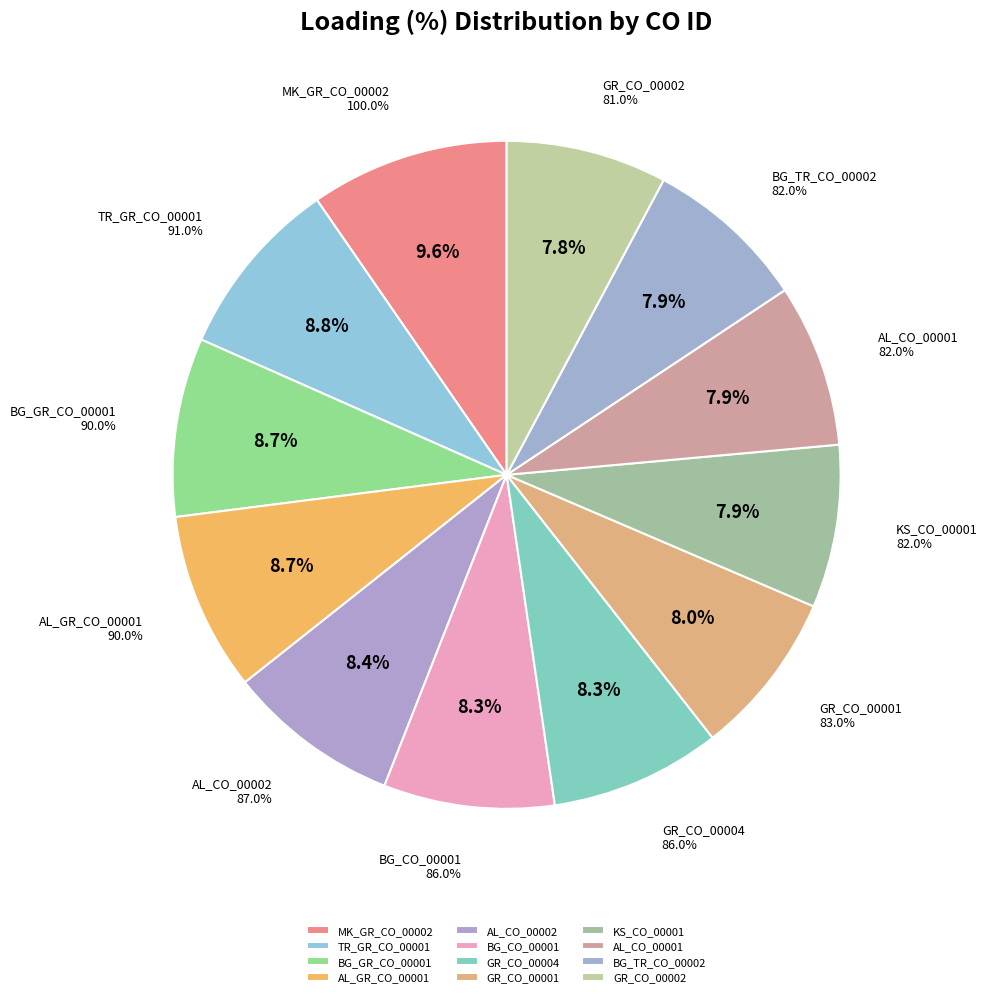

Count the number of slices in the pie.

12